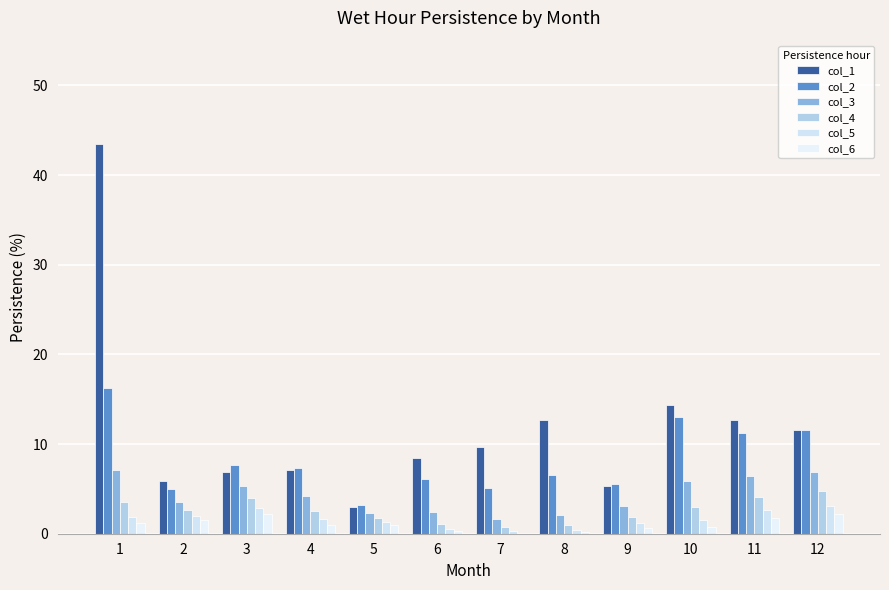

How many groups of bars are there?

12